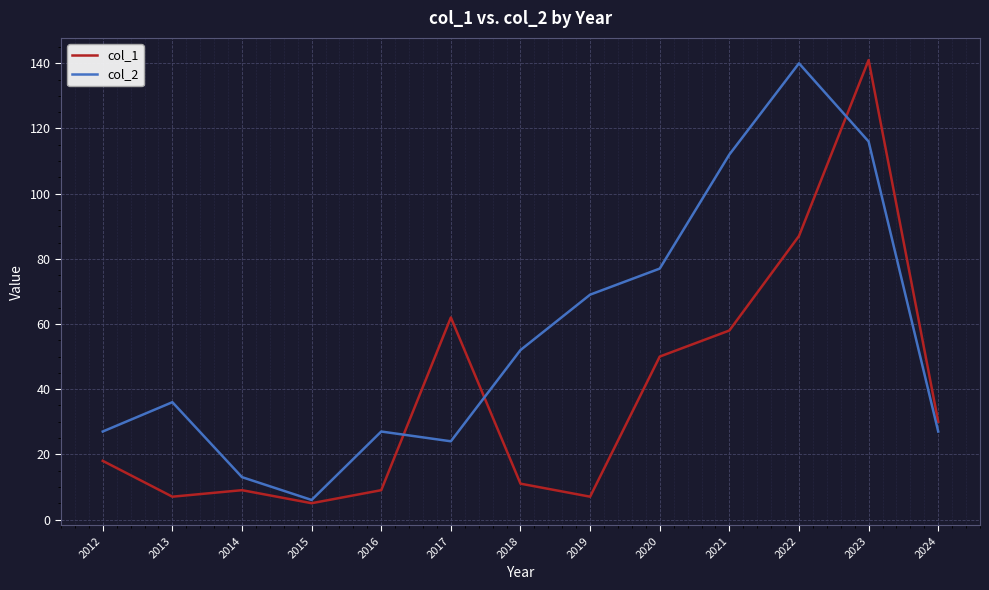

At which label is col_2 closest to 73?

2019